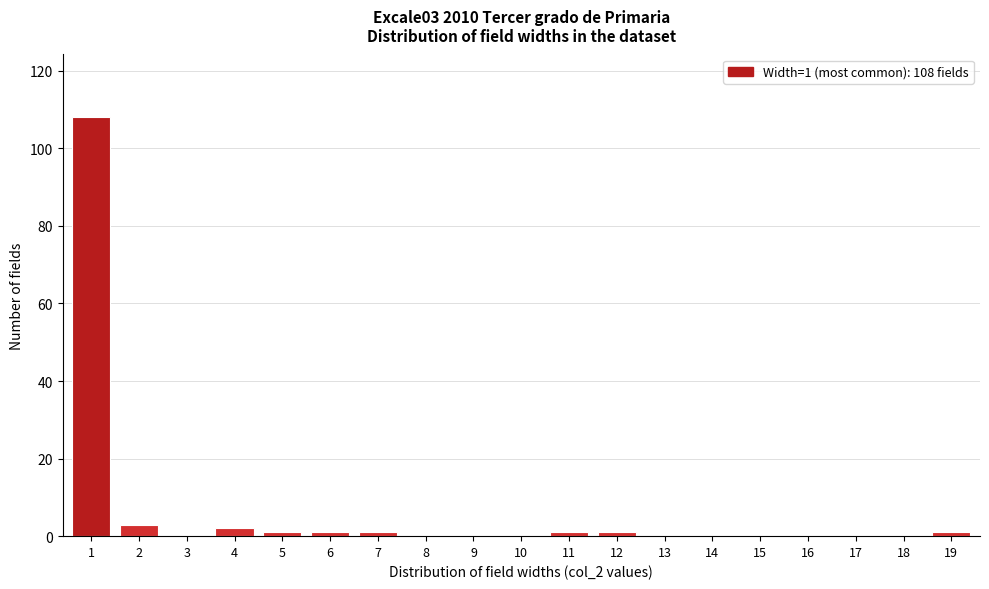

Reading left to right, transcribe all the data shown in this chart.

1=108	2=3	3=0	4=2	5=1	6=1	7=1	8=0	9=0	10=0	11=1	12=1	13=0	14=0	15=0	16=0	17=0	18=0	19=1